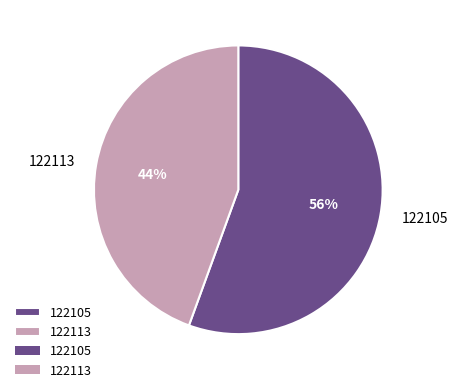

How many segments does this pie chart have?

2